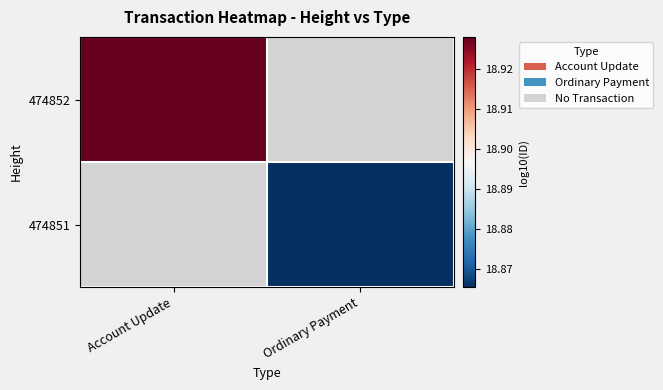

At how many categories does at least one series exceed 18?

2